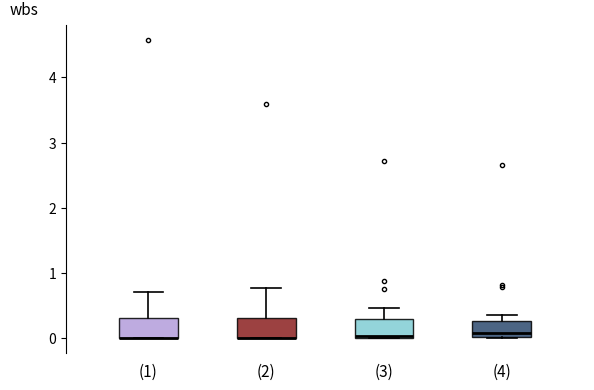

Where is the lower edge of the box for (4) on the y-axis? The values are not printed on the chart, so give them approximately, as read against the axis.

0.0